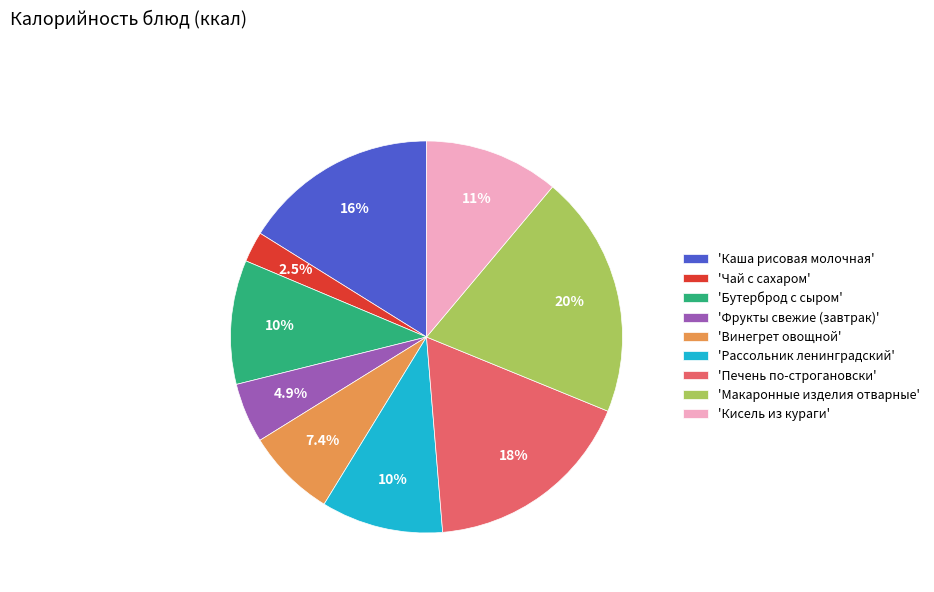

Which category has the smallest portion of the pie?

'Чай с сахаром'